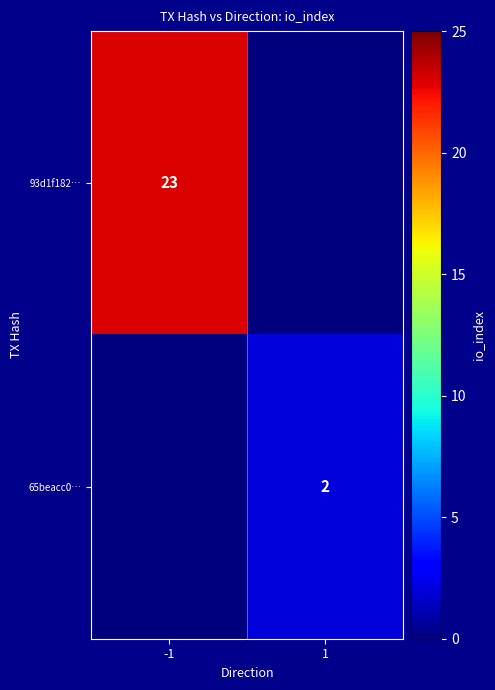

Is the value of 65beacc0… at 1 greater than the value of 93d1f182… at -1?

No